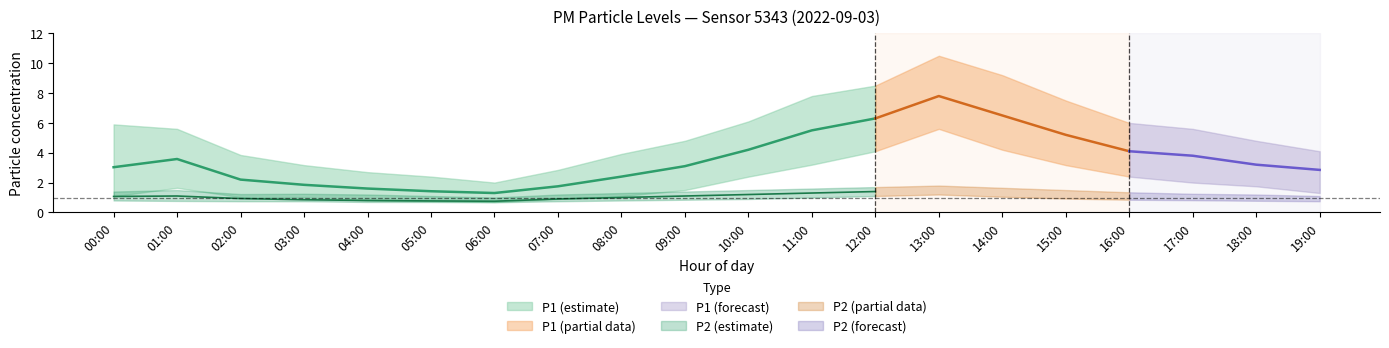

What value does the P2_upper series have at 14:00?

1.6